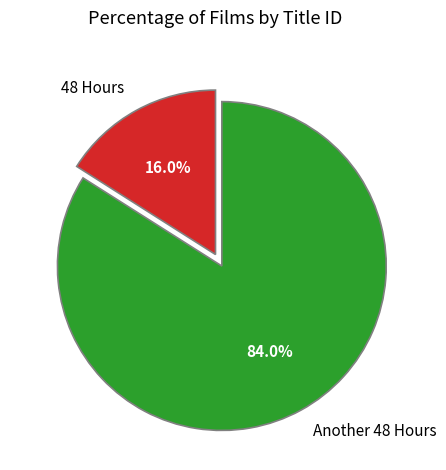

What percentage is the Another 48 Hours slice, to the nearest percent?

84%